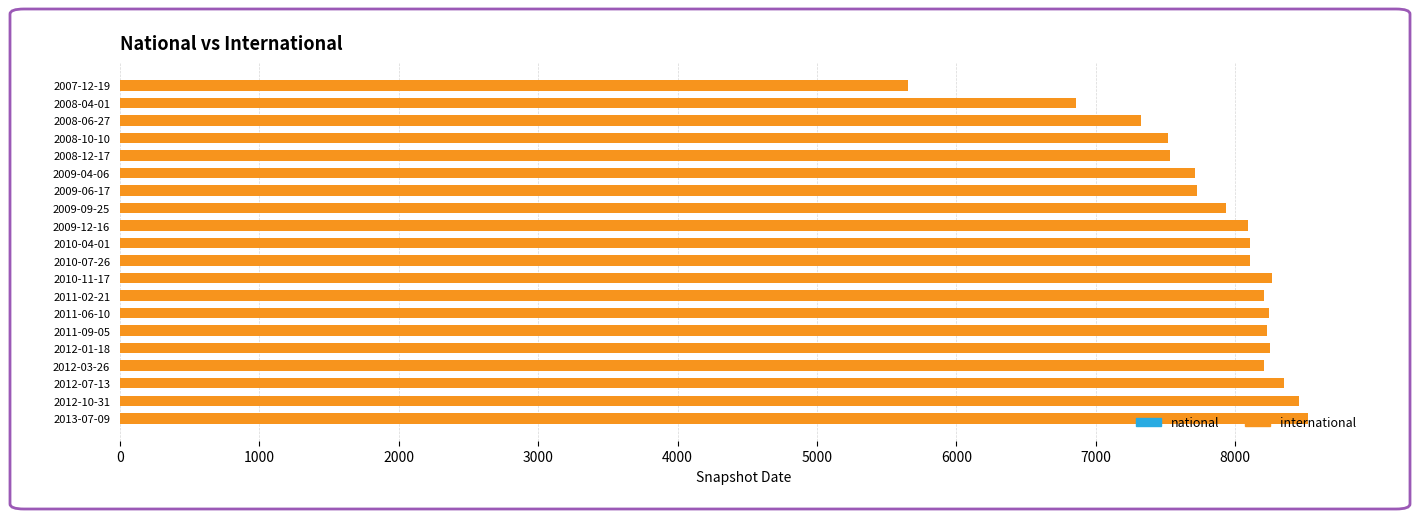

Count the number of data series in this chart.

2